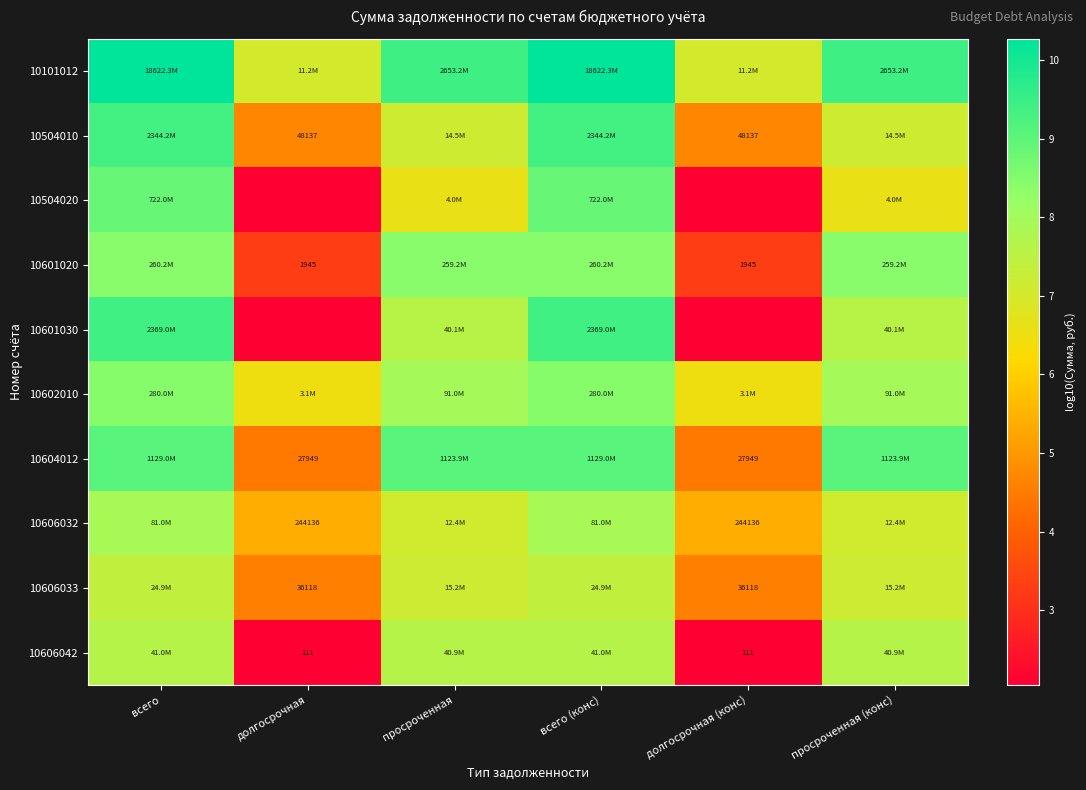

The value of 10602010 at просроченная is 8.0. True or false?

True